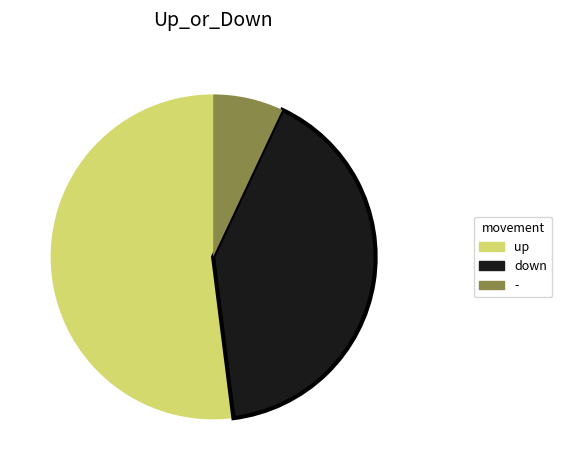

Does down account for over 50% of the chart?

No